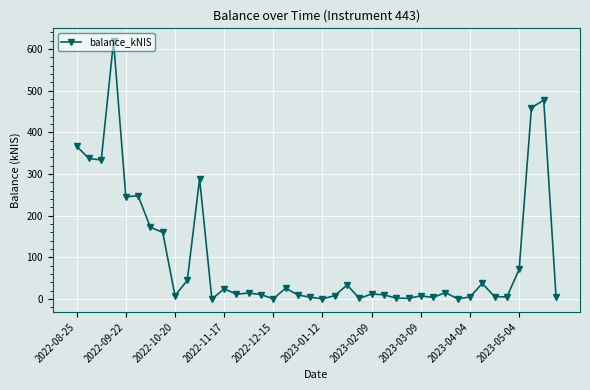

What is the greatest value displayed?

619.0